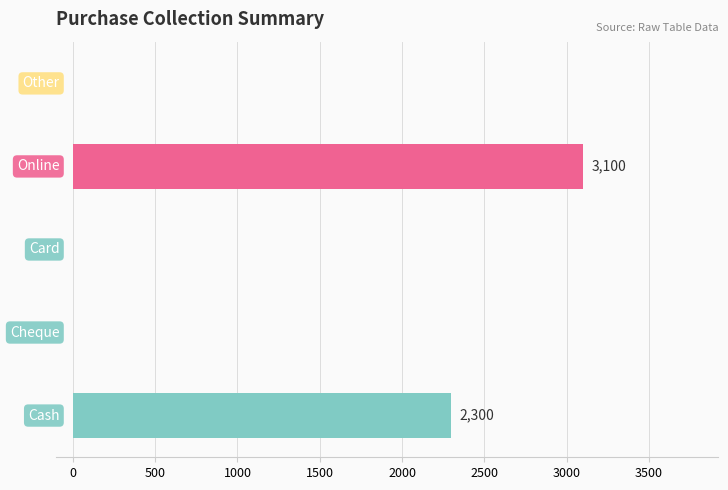

Count the values in the range 0 to 2300.

4